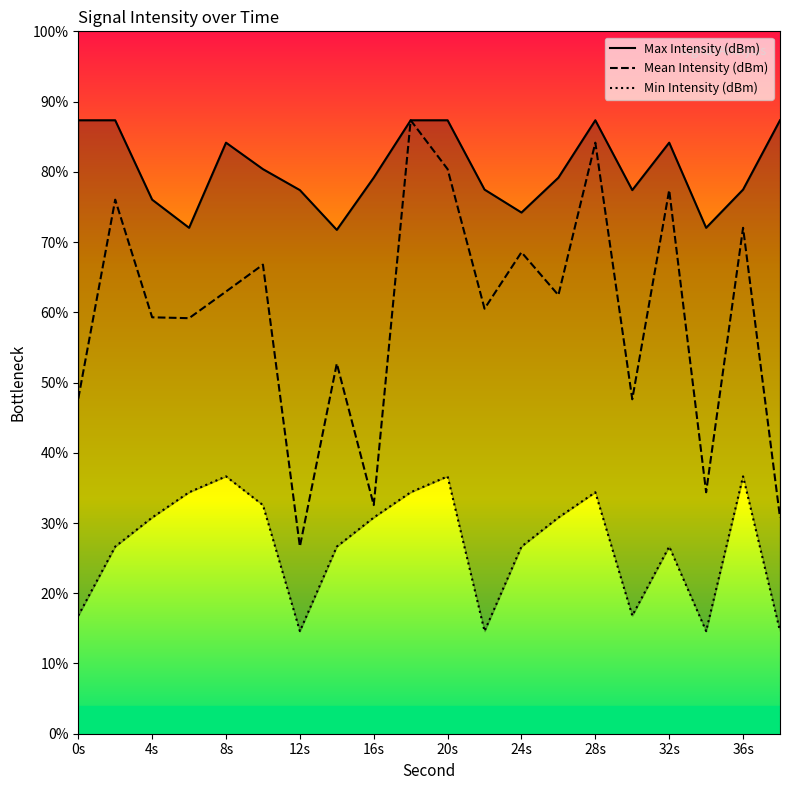

The value of Mean Intensity (dBm) at 20s is 80.4. True or false?

True